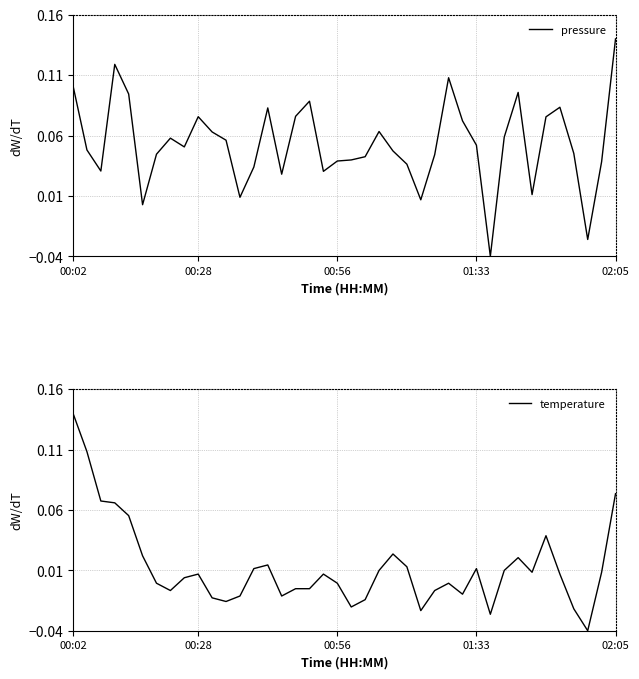

At which label is temperature closest to 0?

6